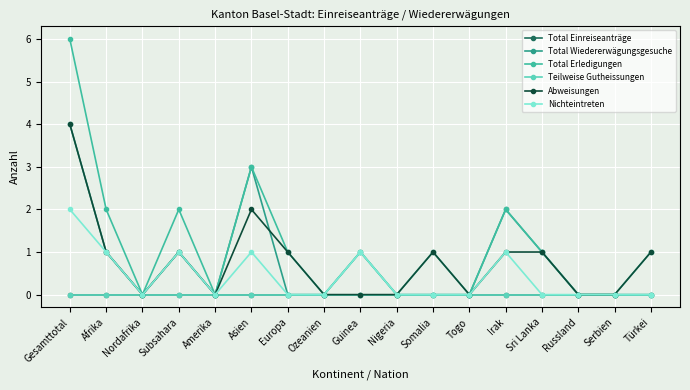

True or false: Total Erledigungen has a value of 0 at Nordafrika.

True